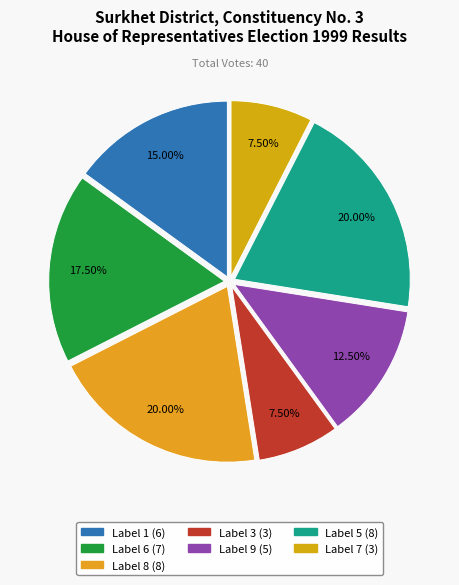

How many segments does this pie chart have?

7